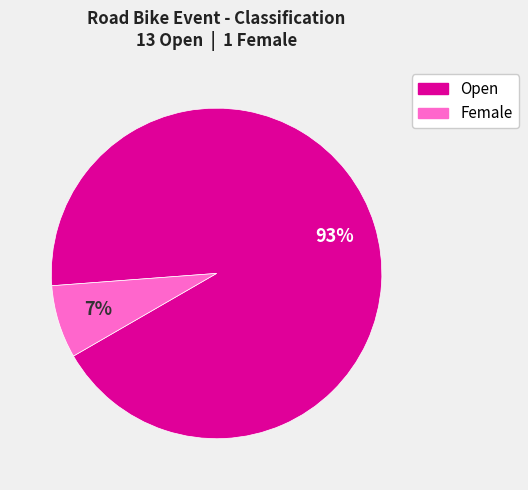

To the nearest percent, what is the difference between the largest and smallest slice percentages?

86%